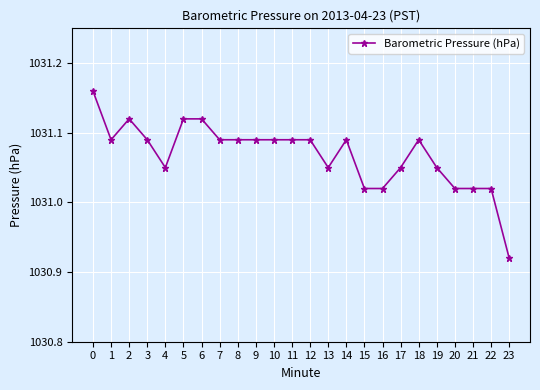

Which label corresponds to the smallest value in the chart?

23